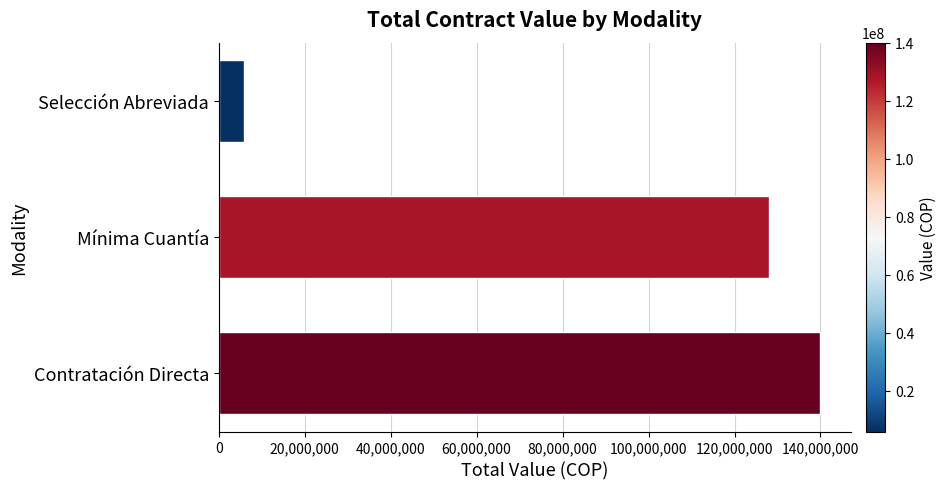

At which label is the value closest to 73000000?

Mínima Cuantía